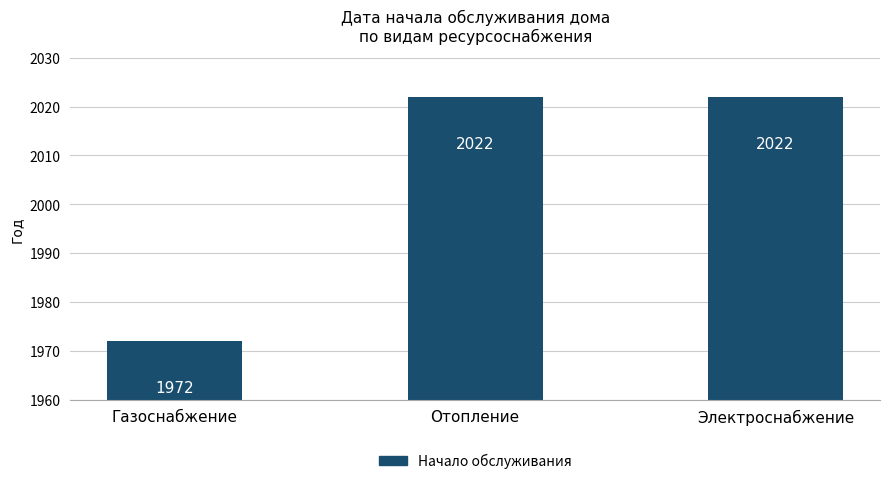

Count the number of data series in this chart.

1